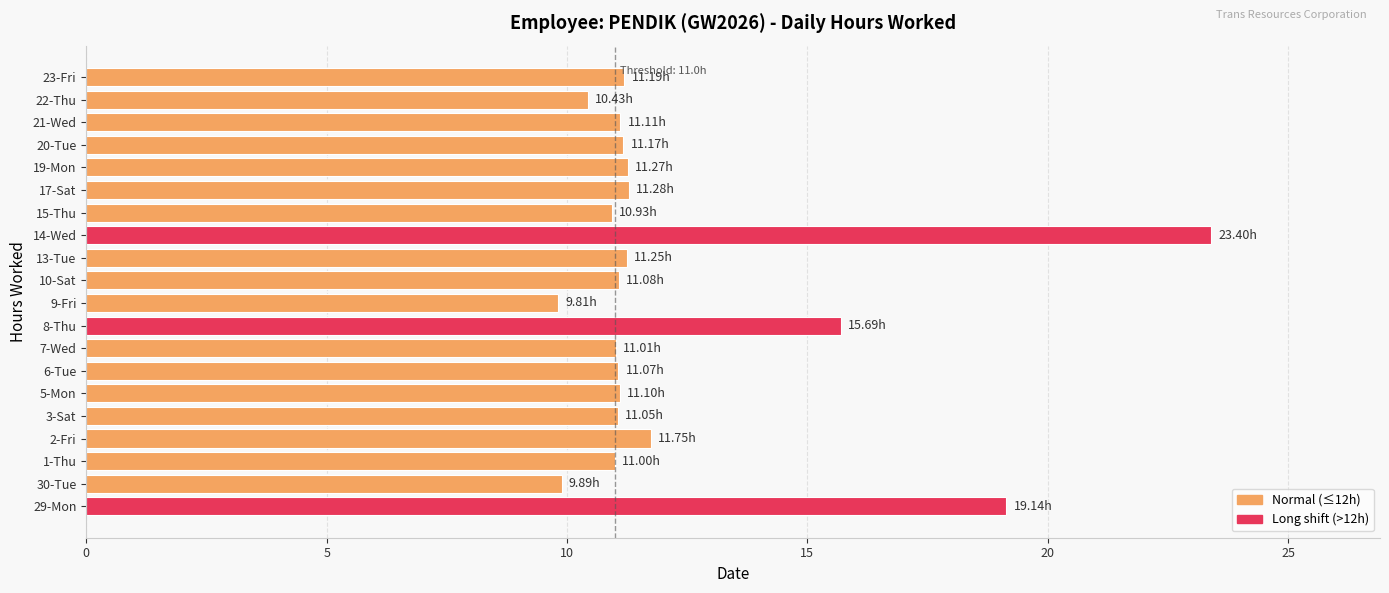

What is the change in value from 2-Fri to 22-Thu?

-1.3